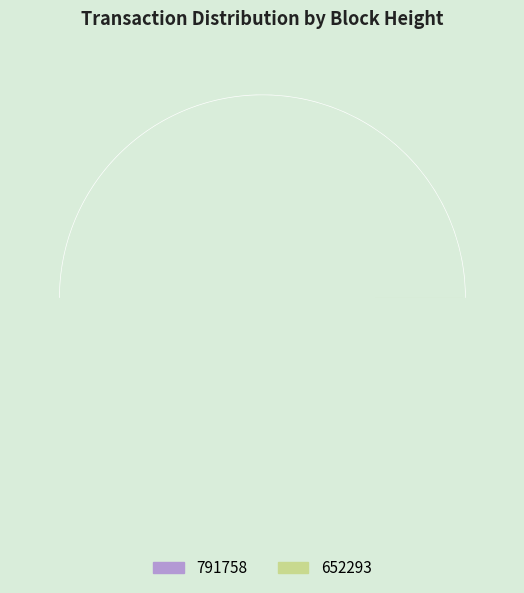

What is the change in value from 791758 to 652293?

+4182360565138736128